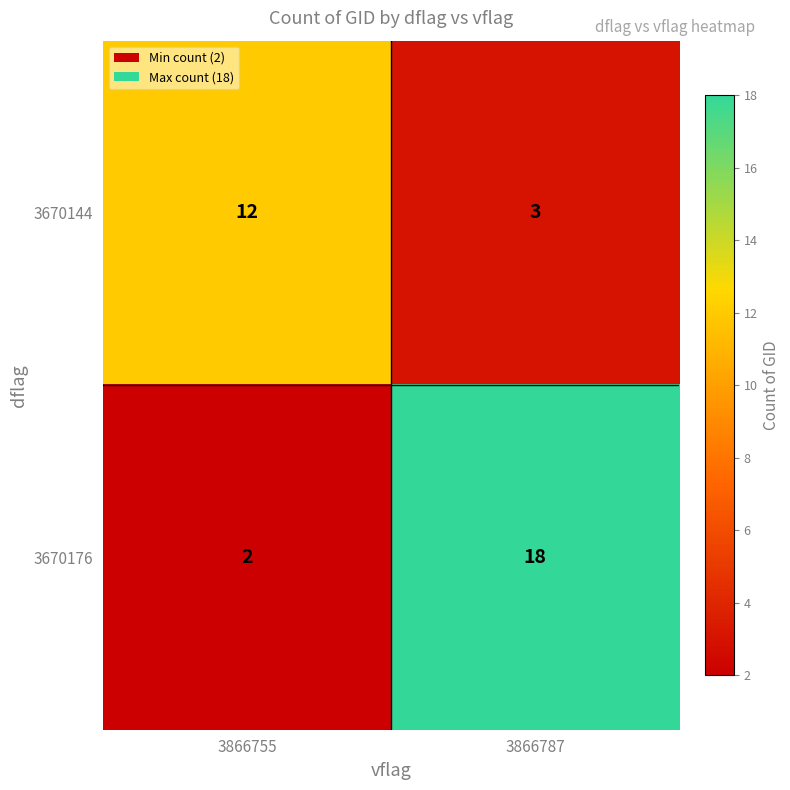

What is the average value of the 3670176 series?

10